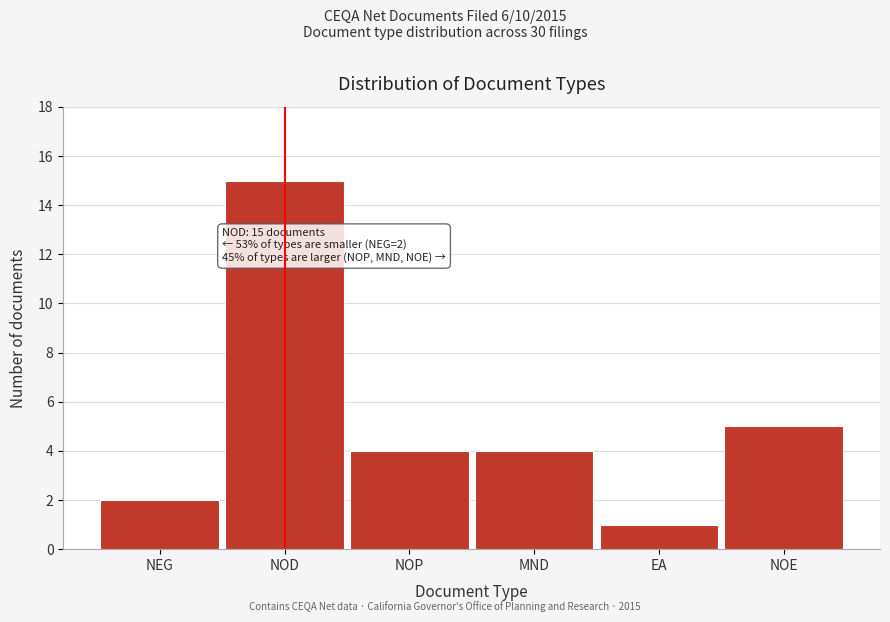

Reading left to right, extract all data points from this chart.

2	15	4	4	1	5